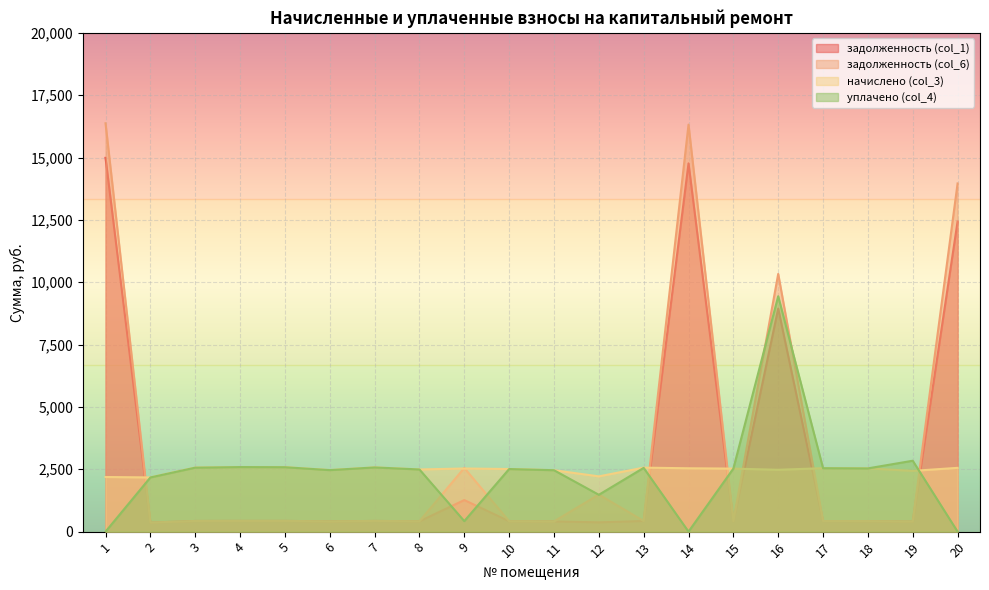

List the labels in order of задолженность (col_6) value, smallest first.

2, 19, 11, 6, 8, 10, 15, 18, 17, 3, 13, 7, 5, 4, 12, 9, 16, 20, 14, 1